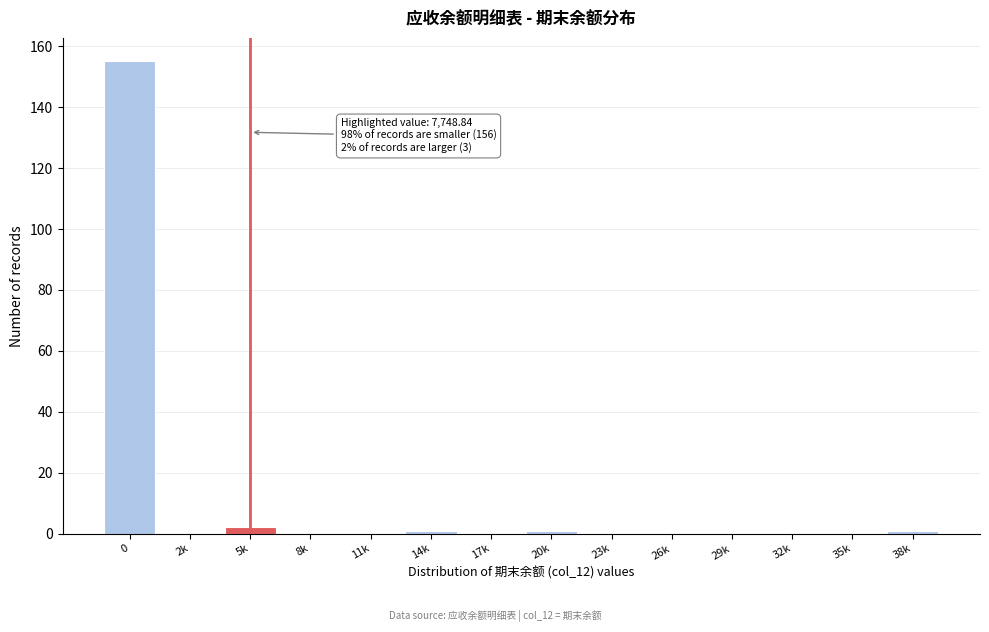

Reading left to right, what are all the values shown in this chart?

0=155	2k=0	5k=2	8k=0	11k=0	14k=1	17k=0	20k=1	23k=0	26k=0	29k=0	32k=0	35k=0	38k=1